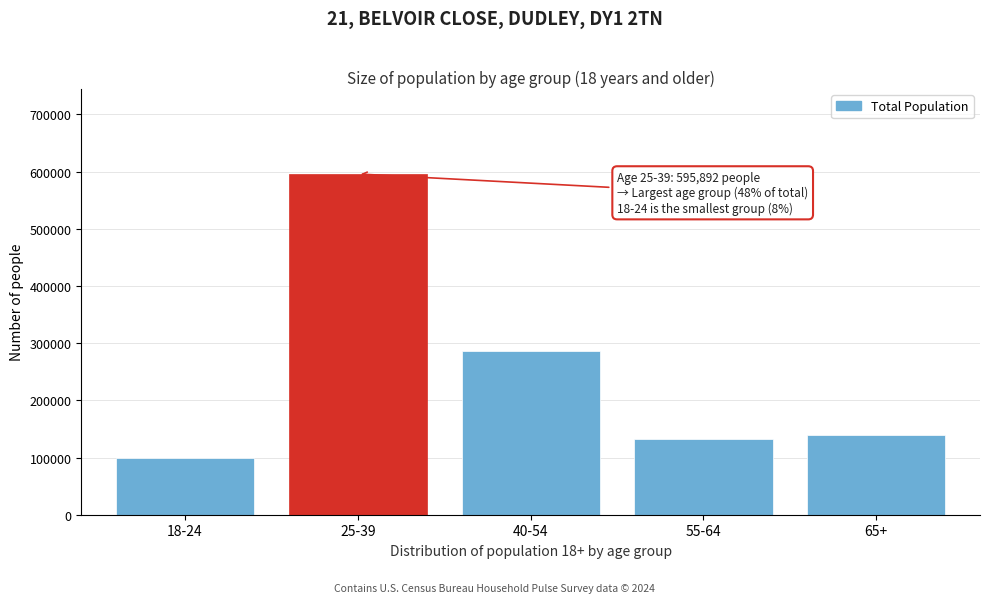

Reading right to left, transcribe all the data shown in this chart.

65+=138846	55-64=133211	40-54=286170	25-39=595892	18-24=98517